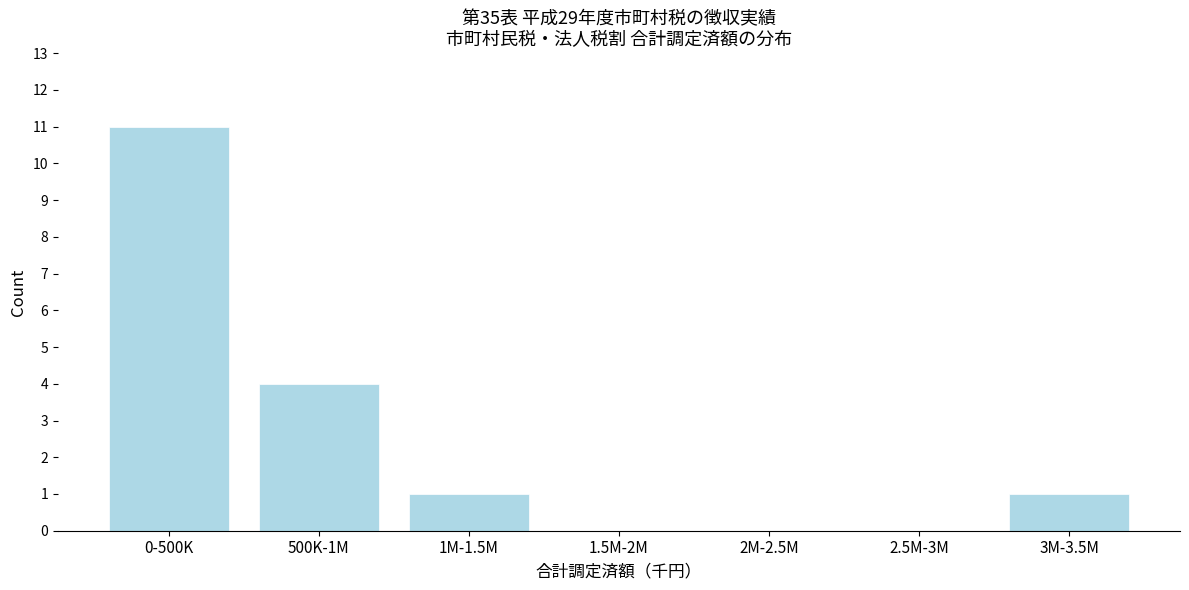

Reading left to right, what are all the values shown in this chart?

0-500K=11	500K-1M=4	1M-1.5M=1	1.5M-2M=0	2M-2.5M=0	2.5M-3M=0	3M-3.5M=1